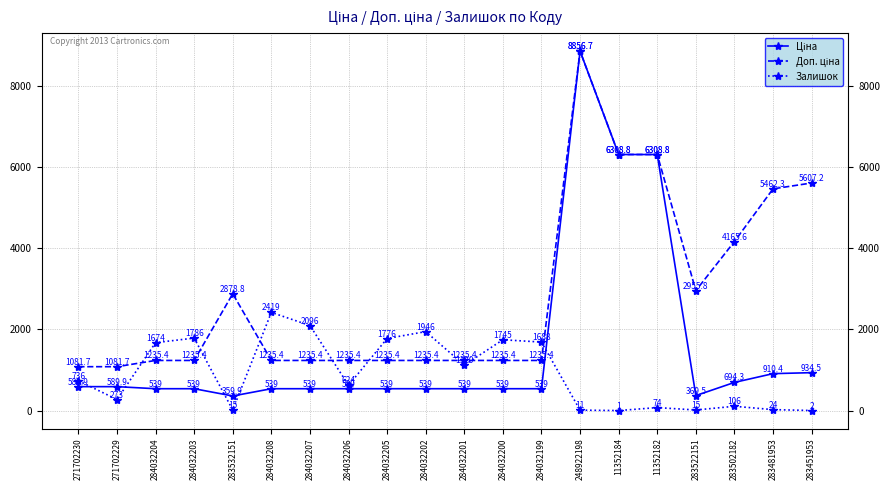

At which category is the sum across all series the highest?

248922198